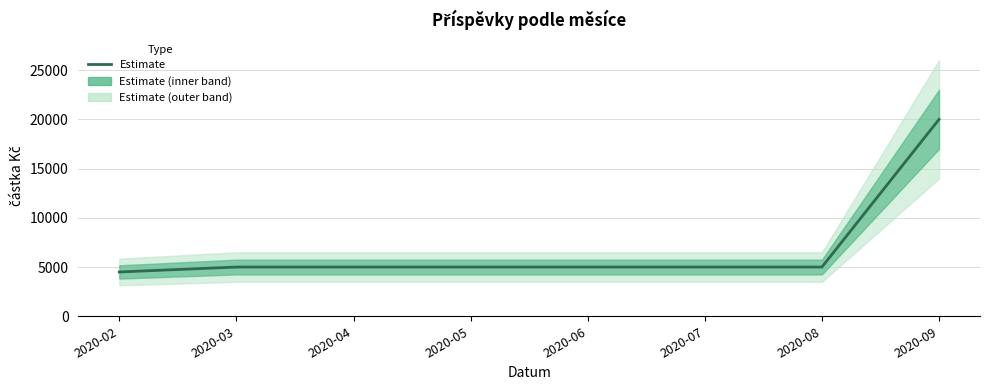

How many lines are shown in the chart?

1